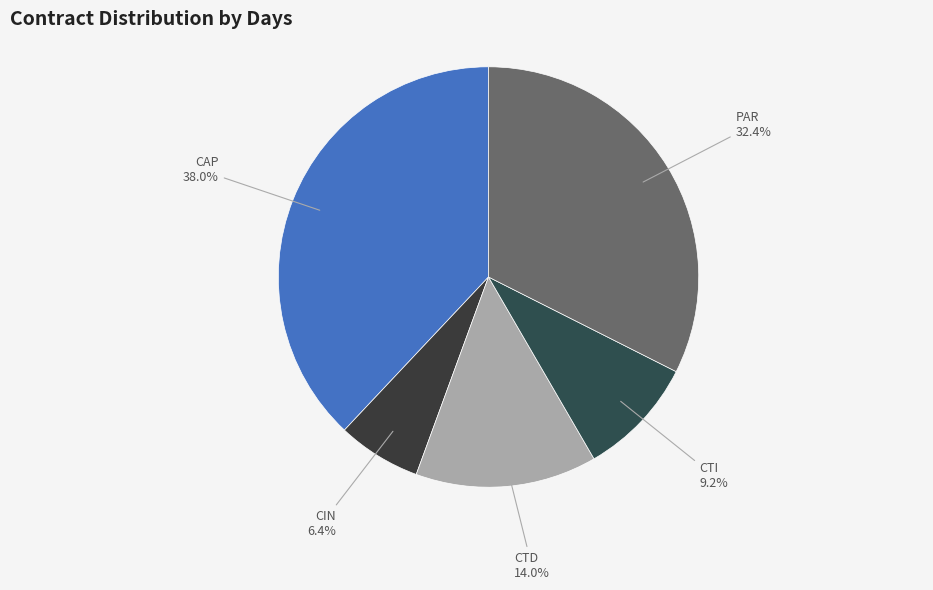

Between CAP and CTI, which is larger?

CAP